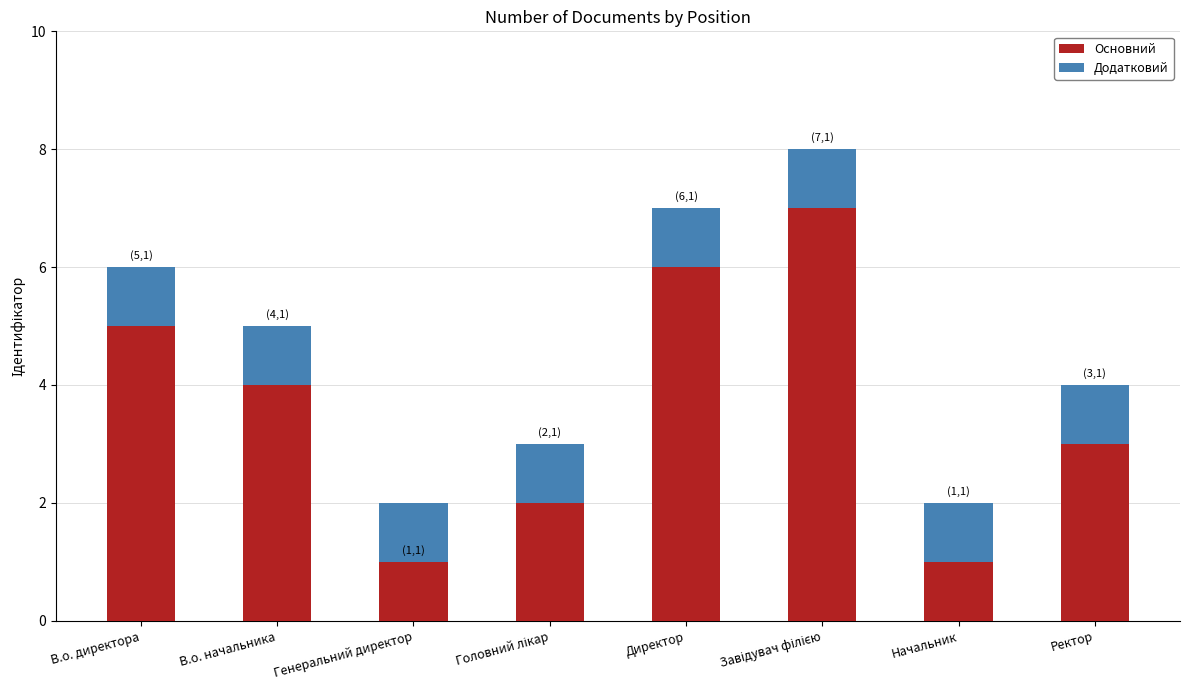

How many bars are there in total?

8